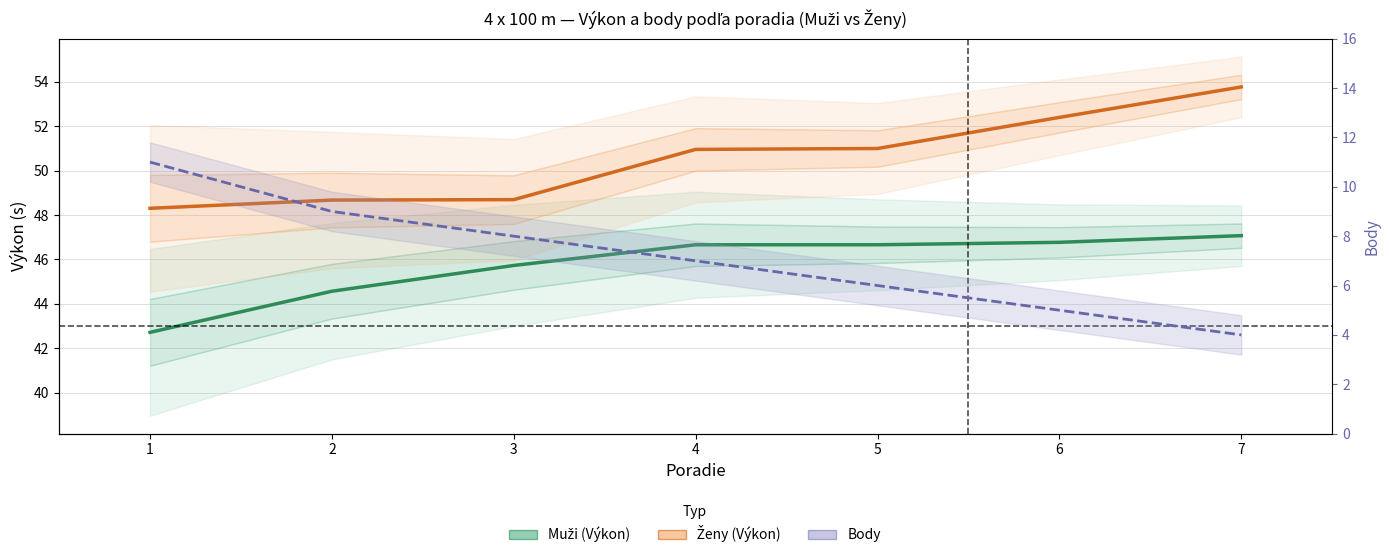

What is the value of the Muži (Výkon) point at the 3rd from the left?

45.7